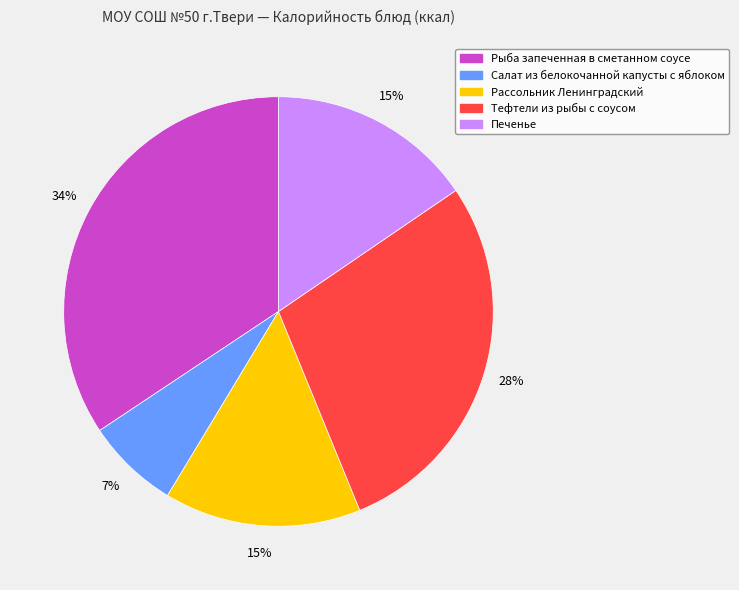

To the nearest percent, what is the average slice percentage?

20%